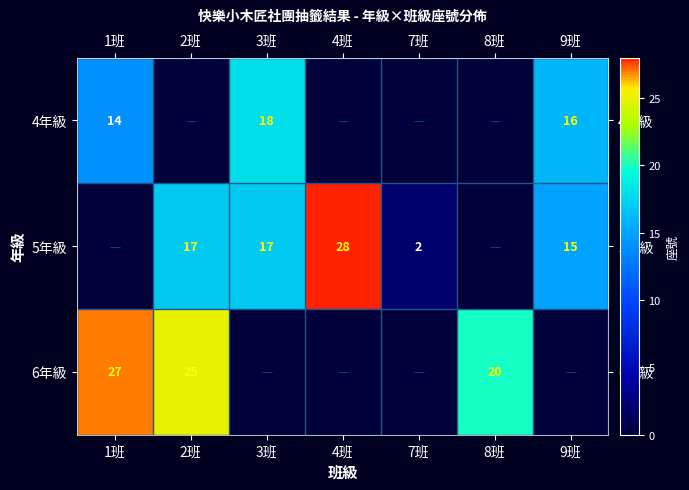

The value of 6年級 at 1班 is 27. True or false?

True